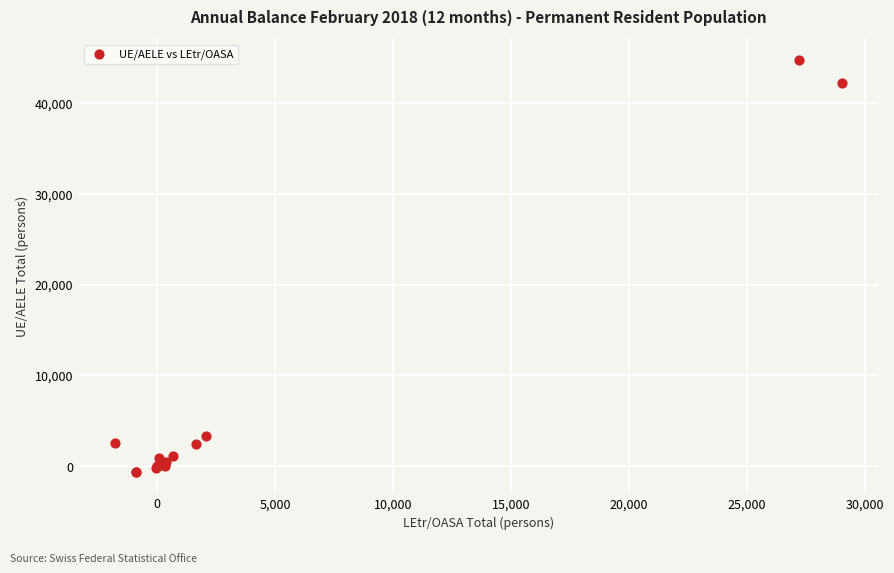

What Y value in the scatter plot is closest to 22040?

3328